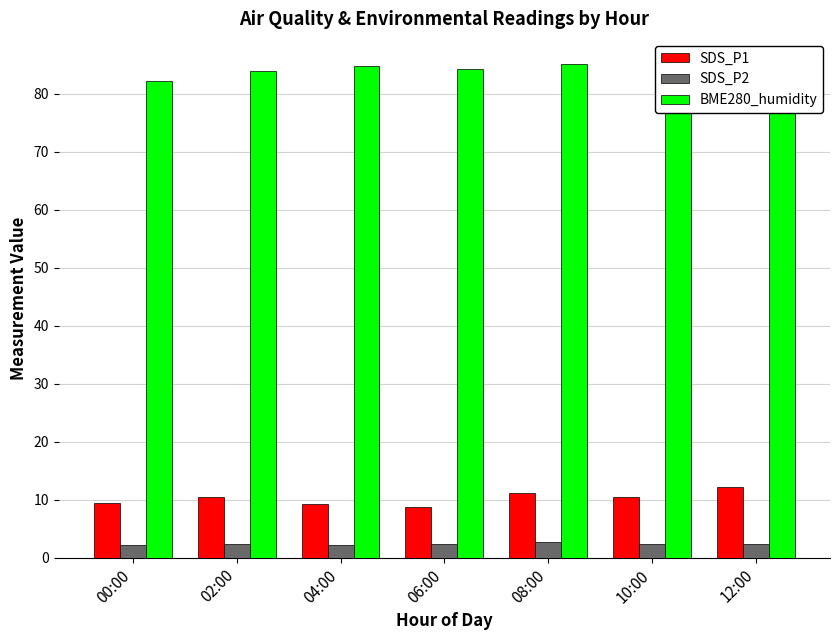

What is the difference between the SDS_P2 values at 08:00 and 04:00?

0.5